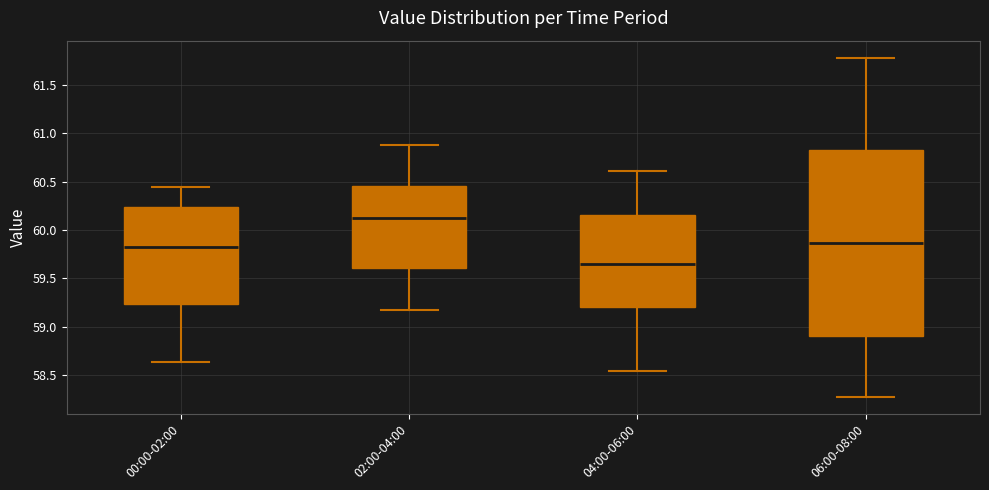

Which box's median line is the lowest?

04:00-06:00